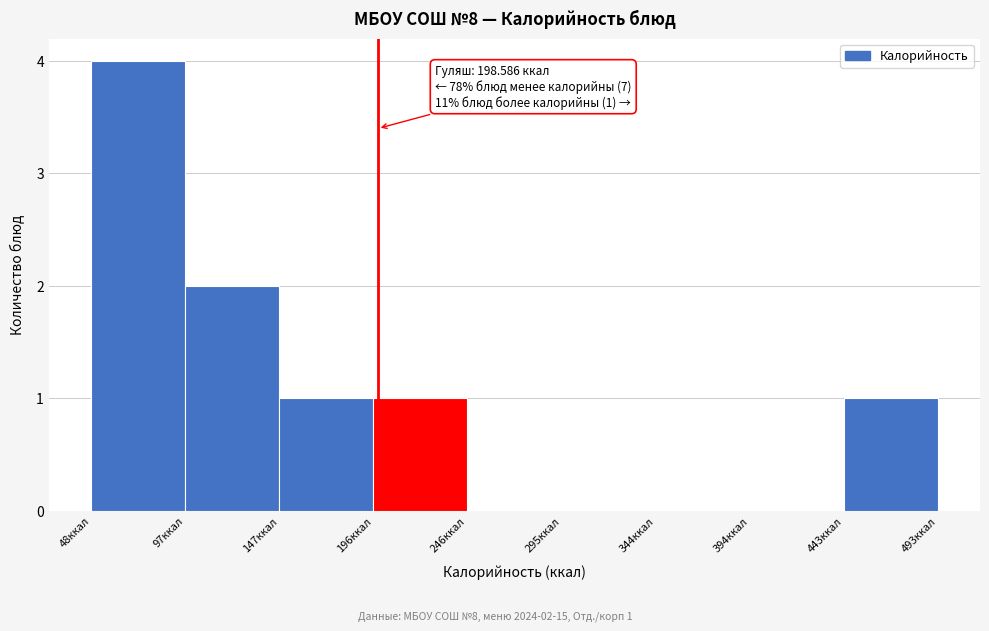

Over which range of the x-axis is the bar tallest?

50 to 95